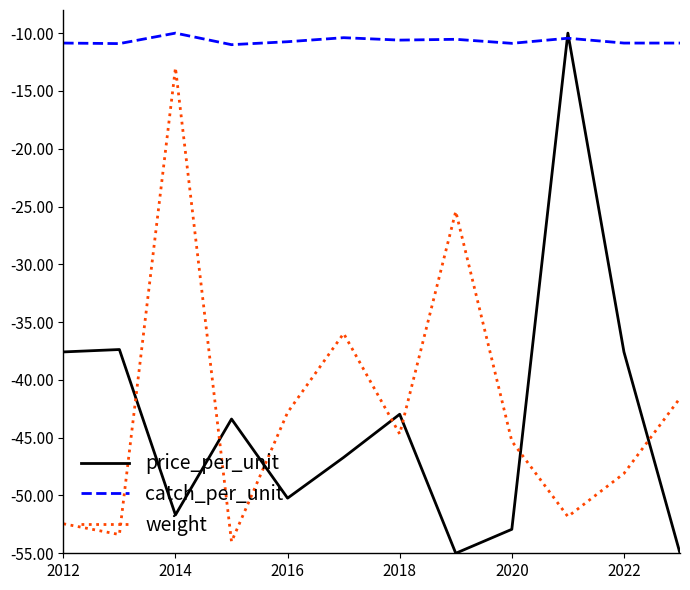

True or false: catch_per_unit and weight cross at least once.

False